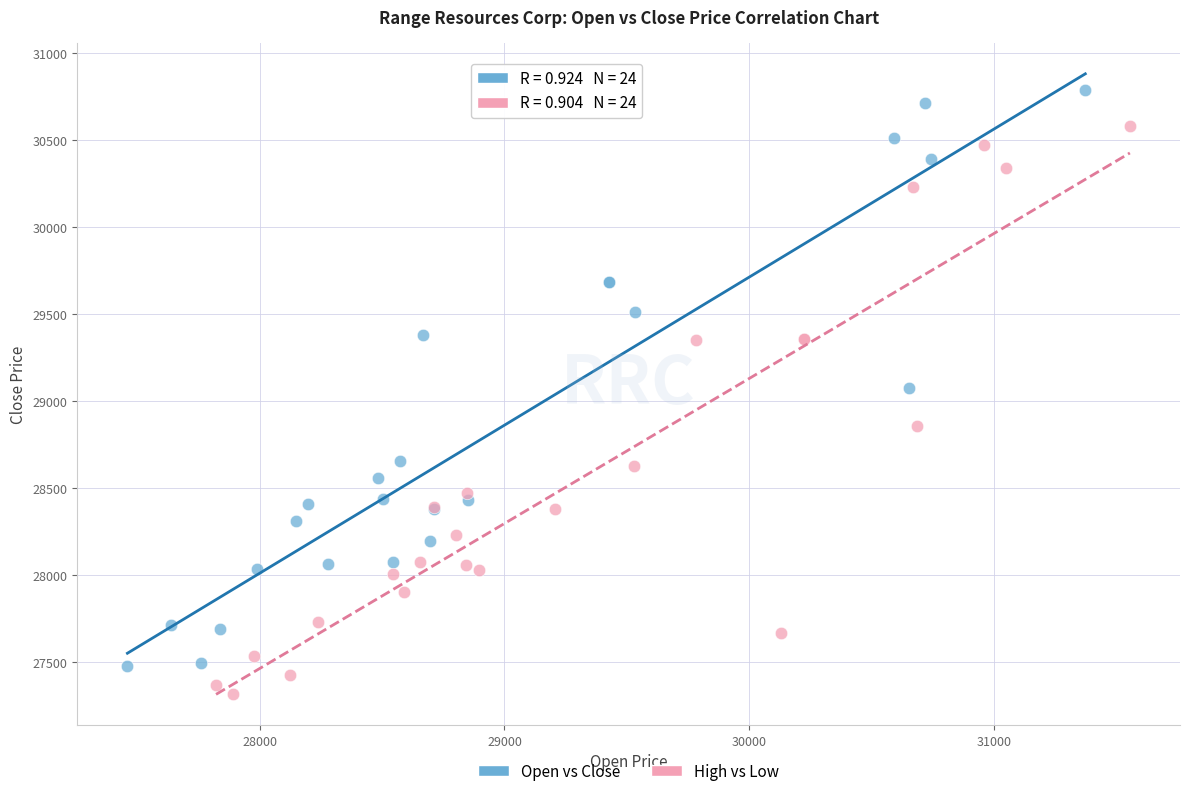

What are all the series names shown in the legend?

Open vs Close, High vs Low